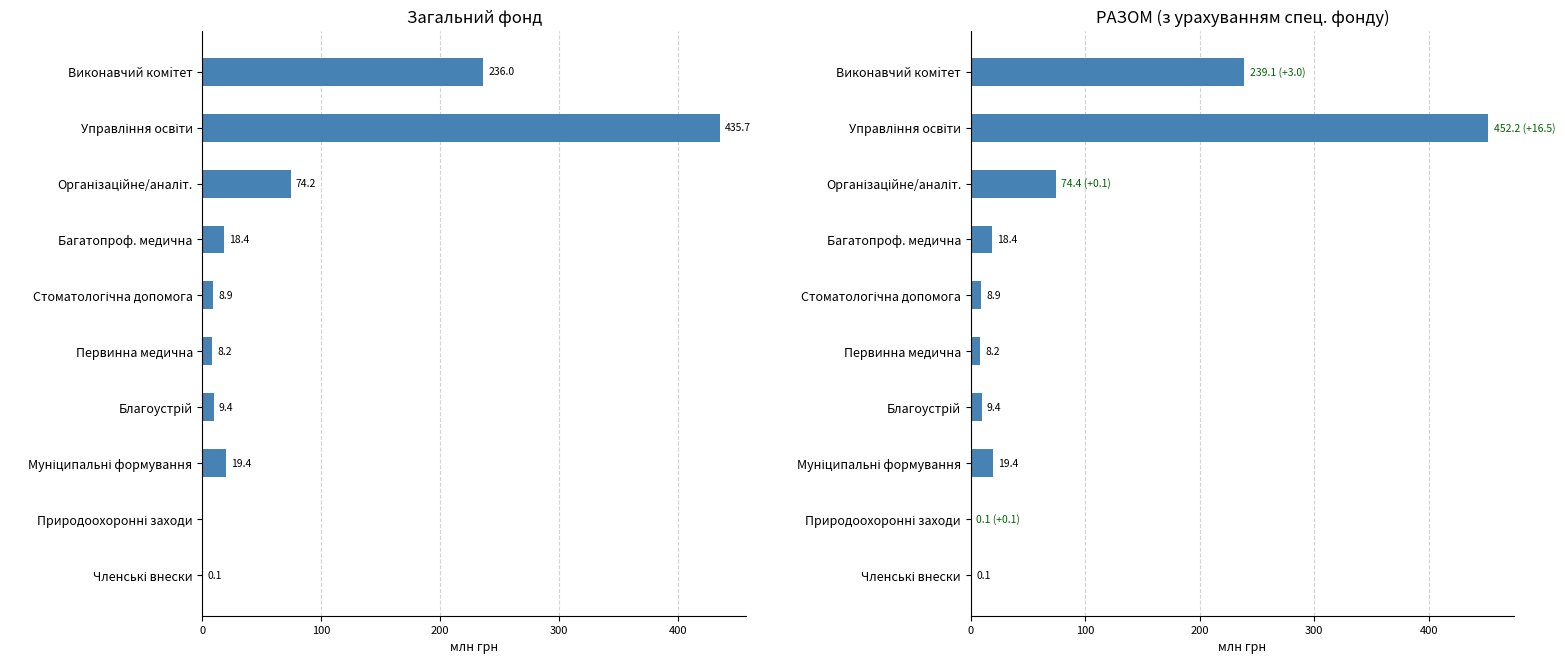

At how many categories does at least one series exceed 376?

1